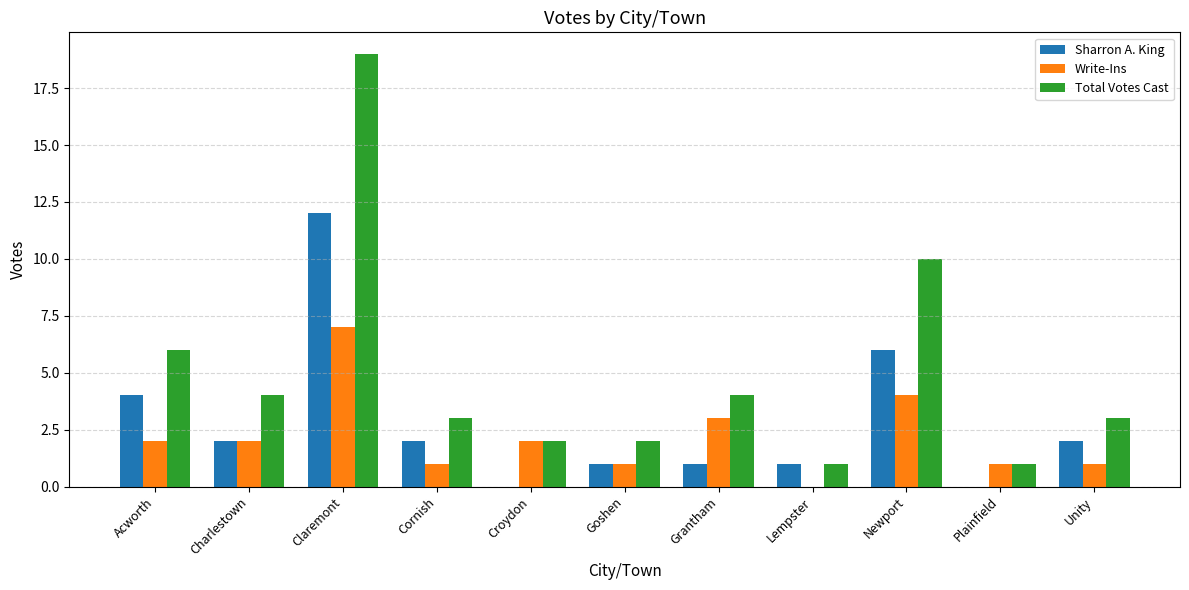

What is the total value across all series at Croydon?

4